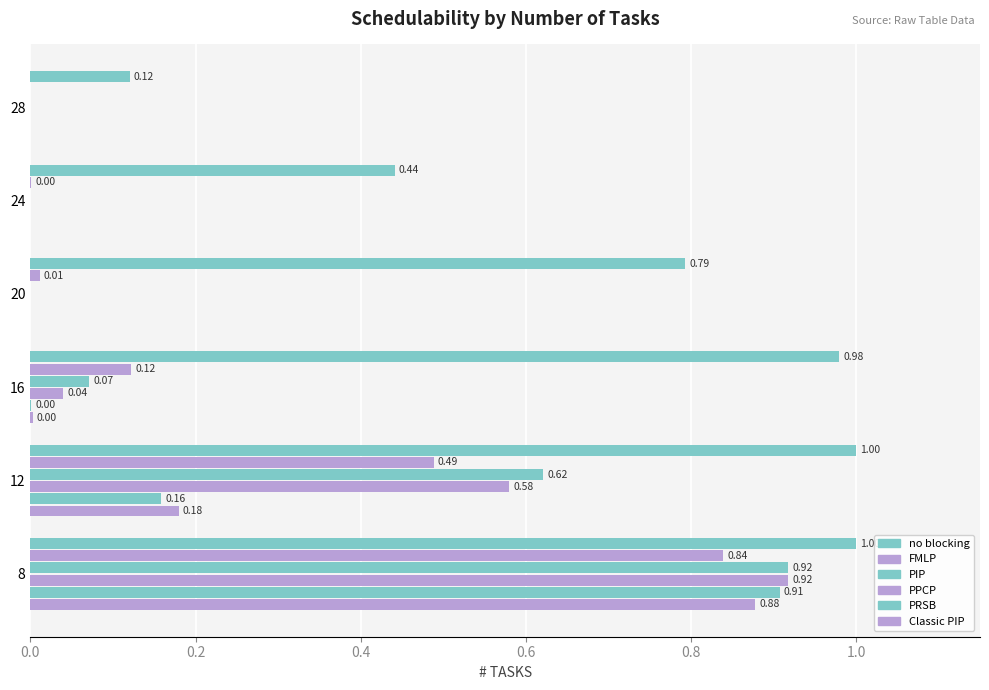

What is the highest value of the PRSB series?

0.9